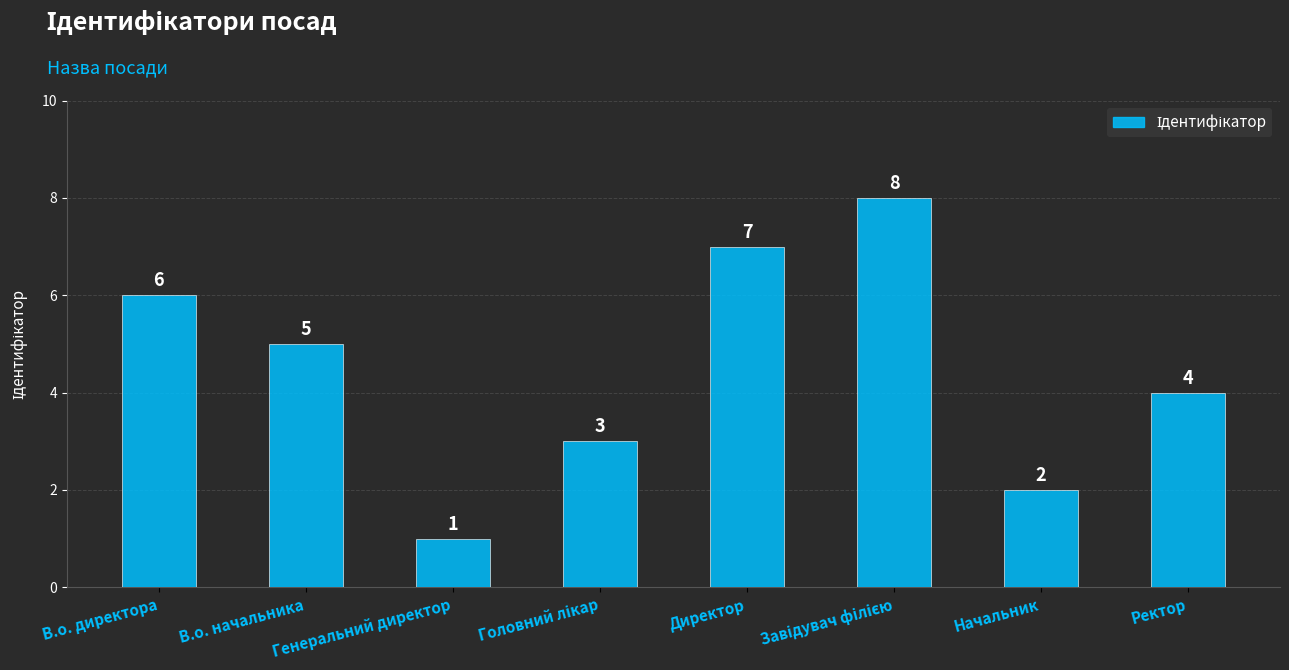

The chart shows a value of 6 at В.о. директора. True or false?

True